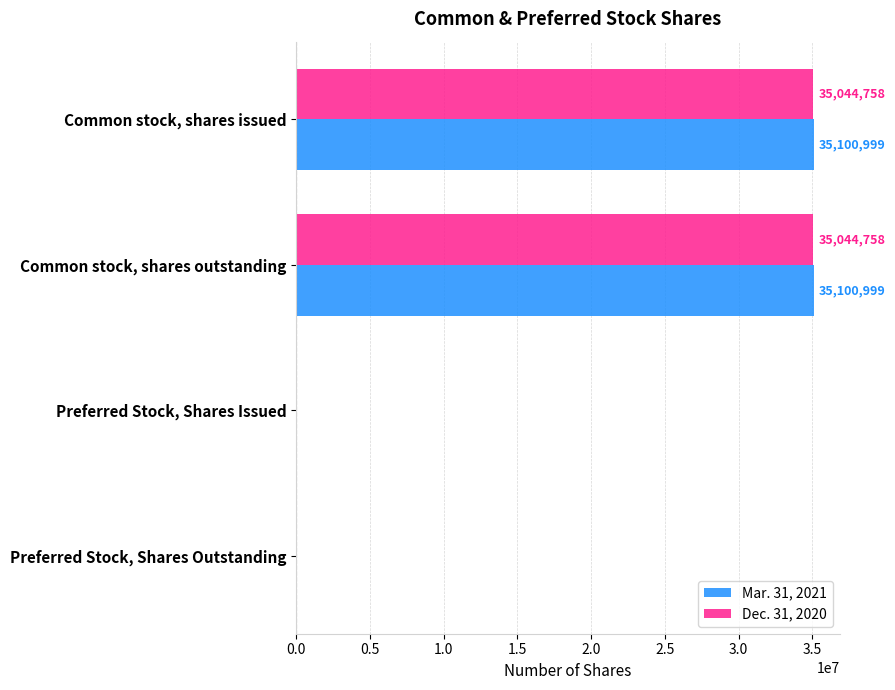

Is the value of Mar. 31, 2021 at Preferred Stock, Shares Outstanding greater than the value of Dec. 31, 2020 at Common stock, shares issued?

No